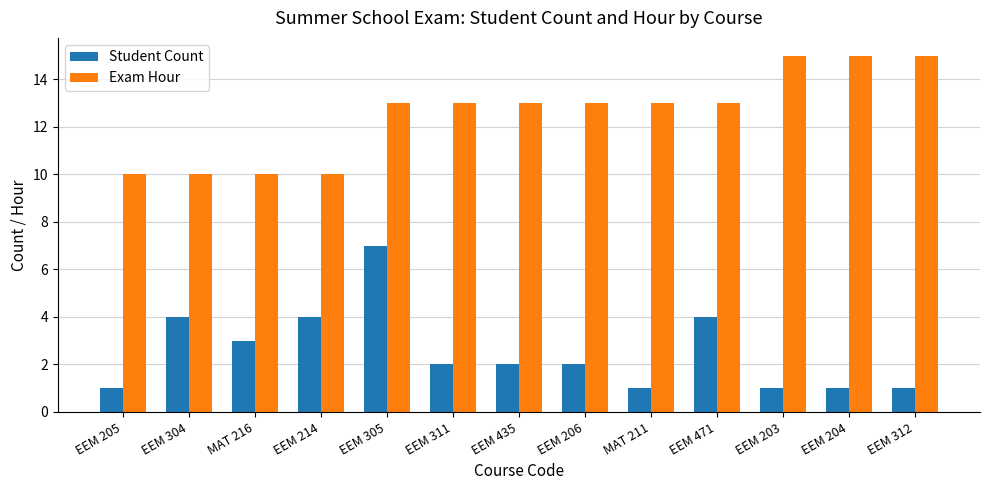

Is the value of Student Count at EEM 471 greater than the value of Exam Hour at EEM 203?

No